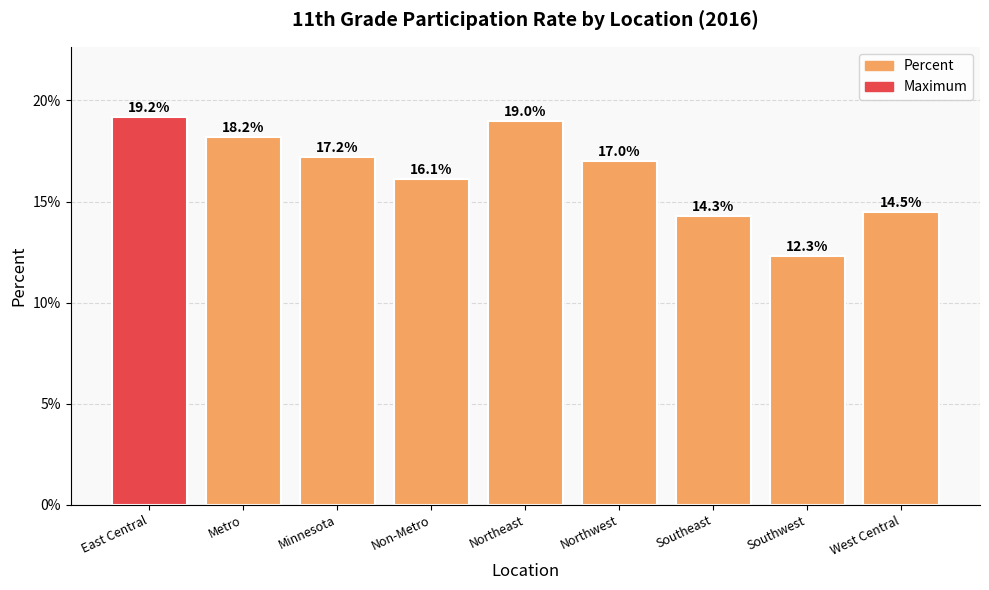

How many bars are there in total?

9